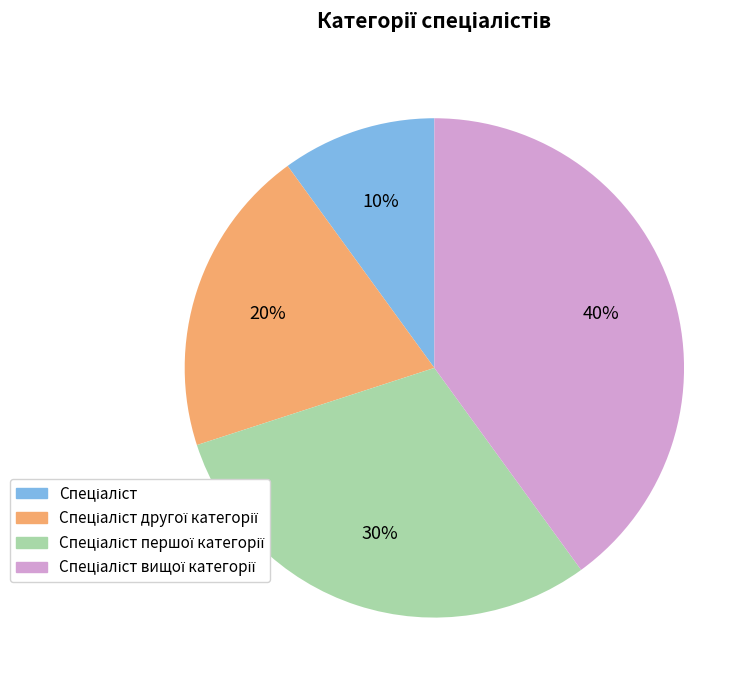

To the nearest percent, what is the difference between the largest and smallest slice percentages?

30%